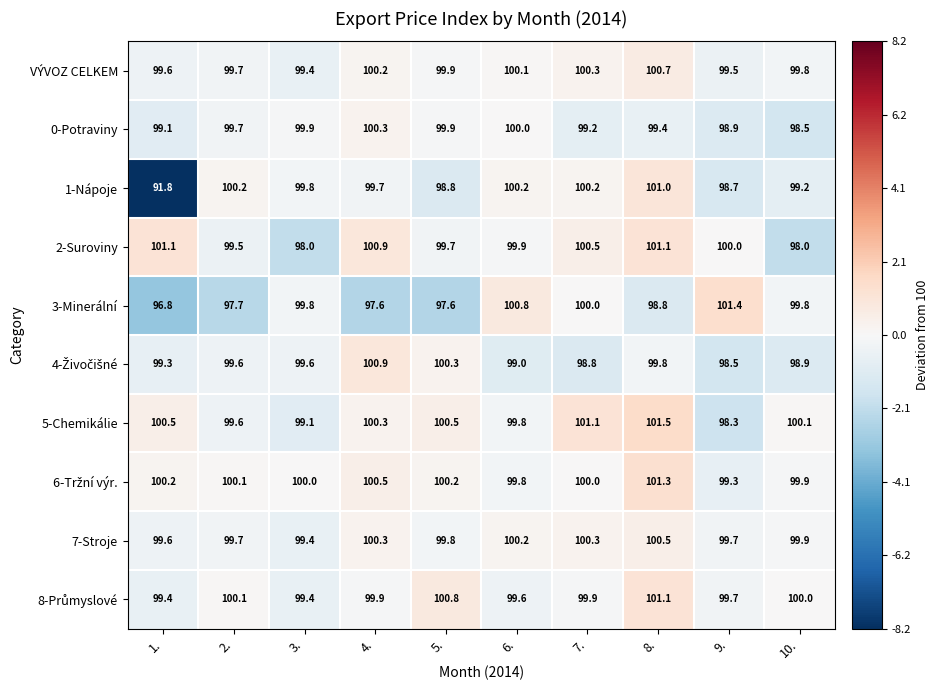

What is the total value across all series at 5.?

997.5